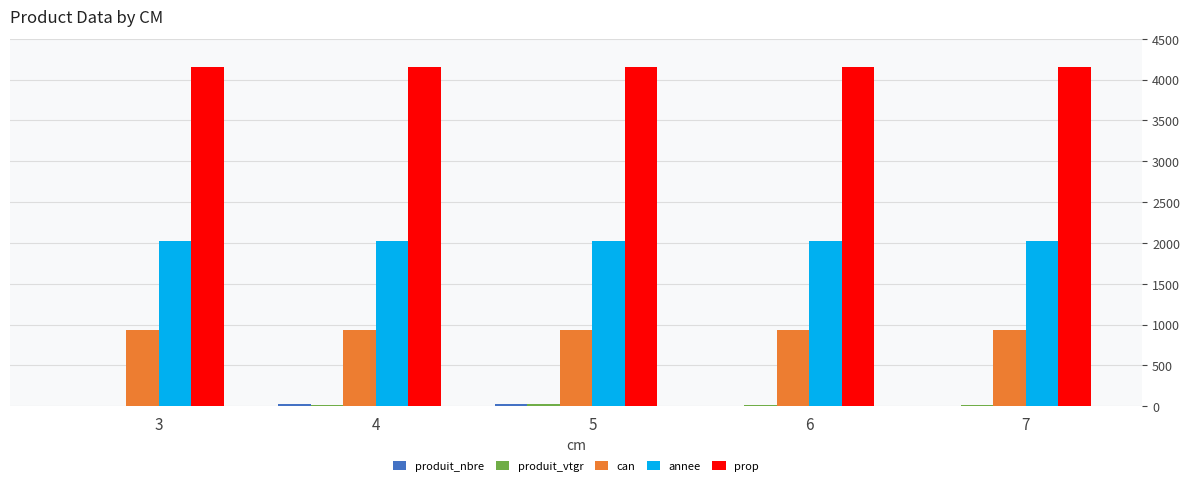

What is the maximum value for can?

932.0